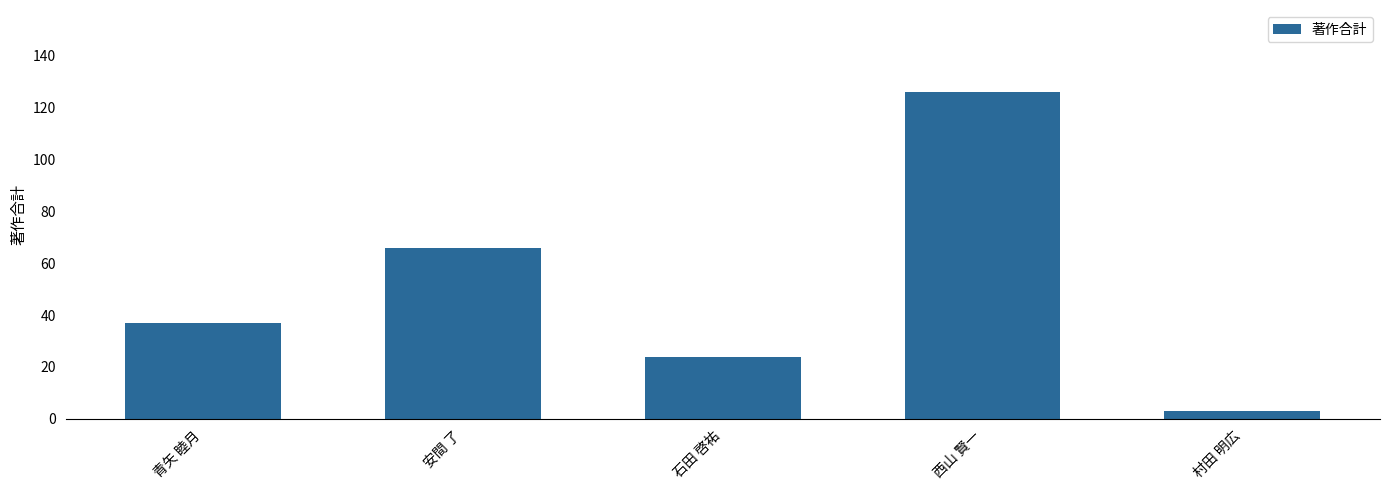

List the labels in order of value, largest first.

西山 賢一, 安間 了, 青矢 睦月, 石田 啓祐, 村田 明広